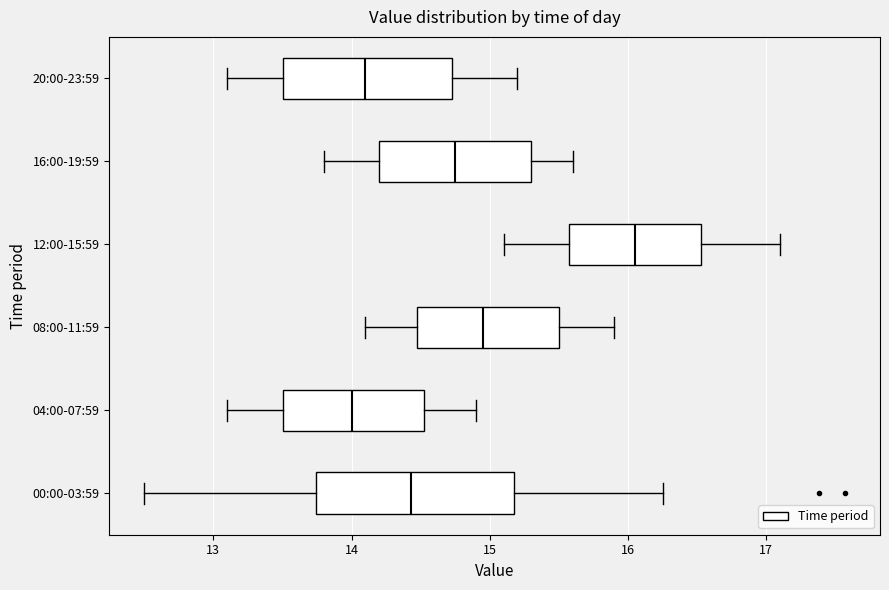

Reading bottom to top, read every box against the x-axis: the position of its median line, the range the box covers, and the ends of its whiskers. The values are not printed on the chart, so give them approximately, as read against the axis.

00:00-03:59: median 14.4, box 13.7 to 15.2, whiskers 12.5 to 16.3
04:00-07:59: median 14.0, box 13.5 to 14.5, whiskers 13.1 to 14.9
08:00-11:59: median 15.0, box 14.5 to 15.5, whiskers 14.1 to 15.9
12:00-15:59: median 16.1, box 15.6 to 16.5, whiskers 15.1 to 17.1
16:00-19:59: median 14.8, box 14.2 to 15.3, whiskers 13.8 to 15.6
20:00-23:59: median 14.1, box 13.5 to 14.7, whiskers 13.1 to 15.2